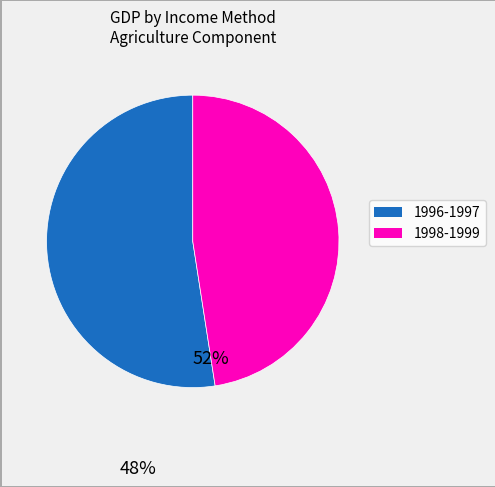

Does any single category account for the majority?

Yes